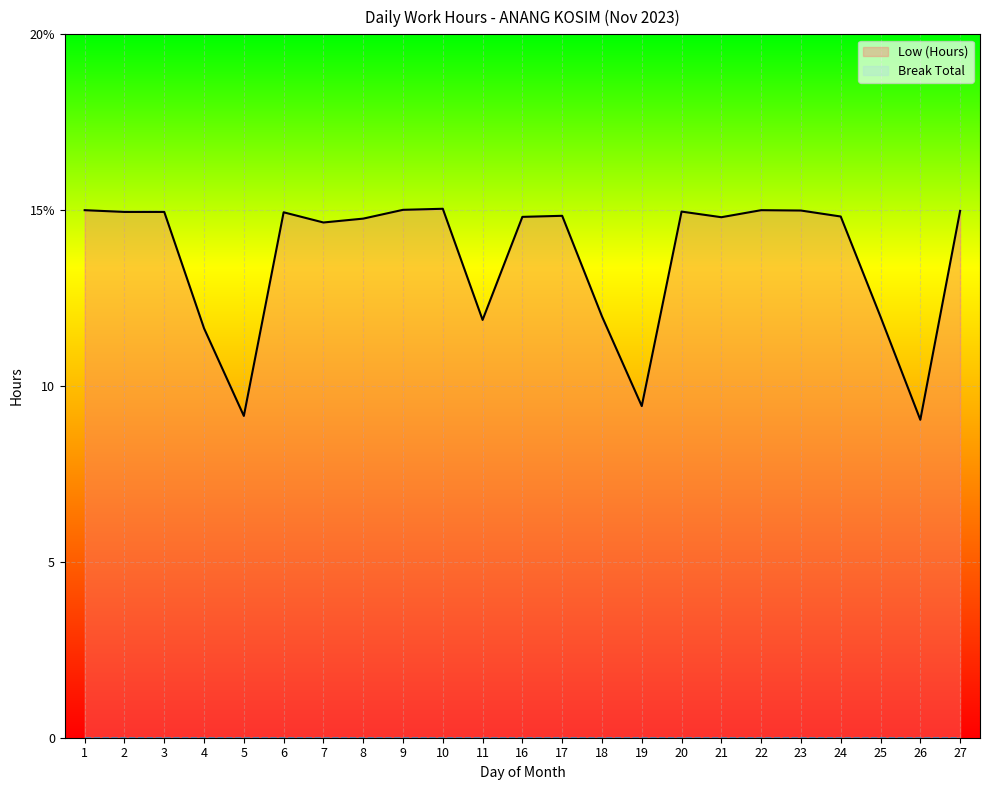

Count the number of data series in this chart.

2